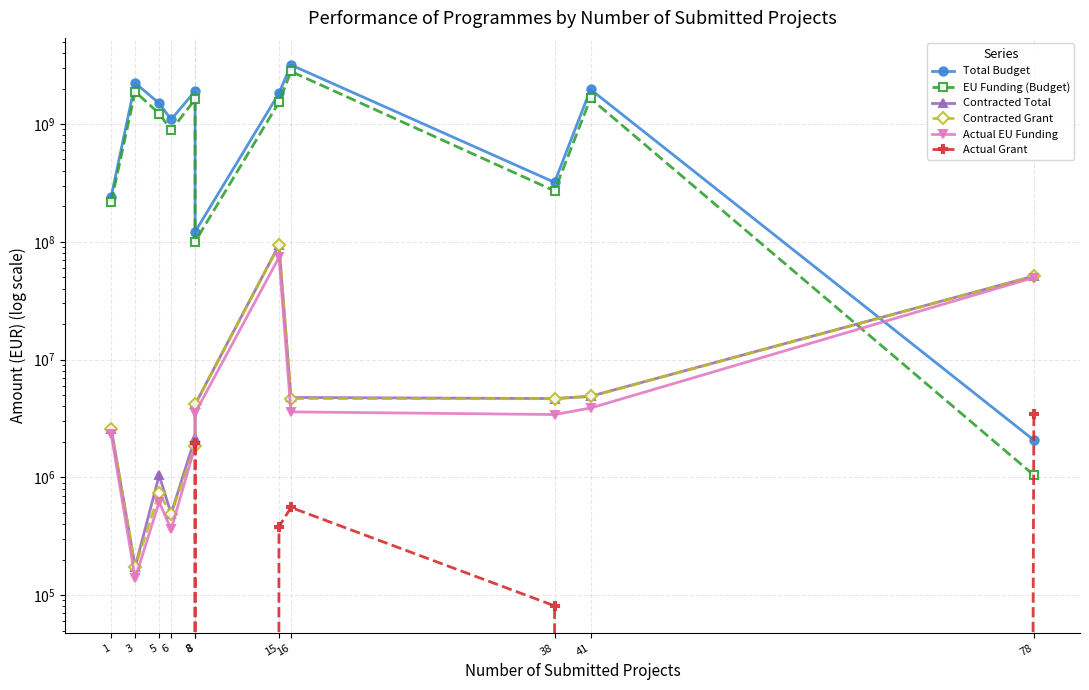

At which category is the sum across all series the highest?

16